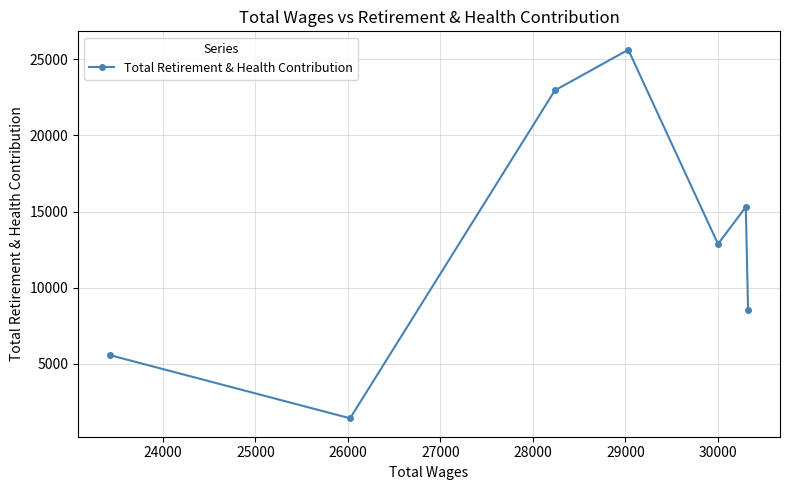

What is the value of the 2nd point from the left?

1430